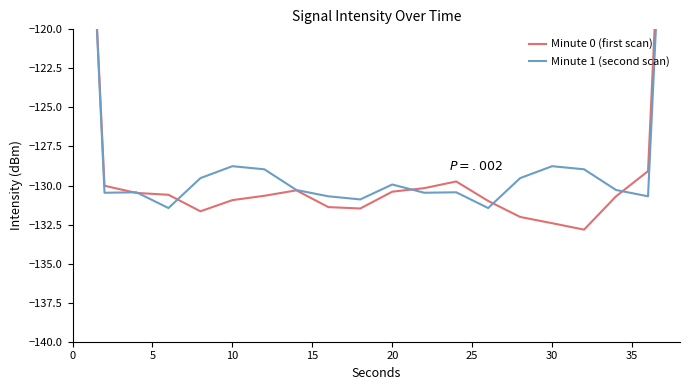

How many lines are shown in the chart?

2